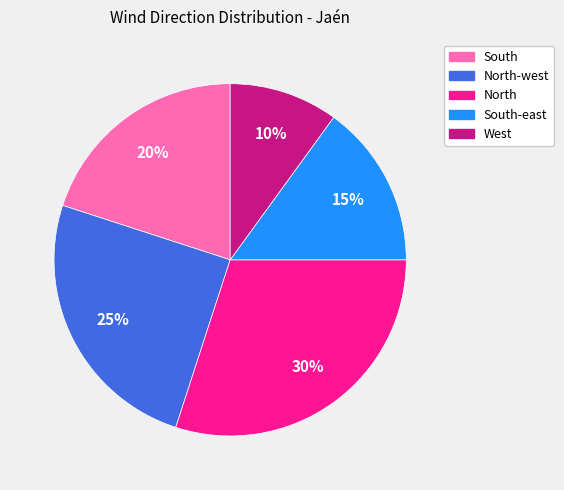

How many slices are in this pie chart?

5